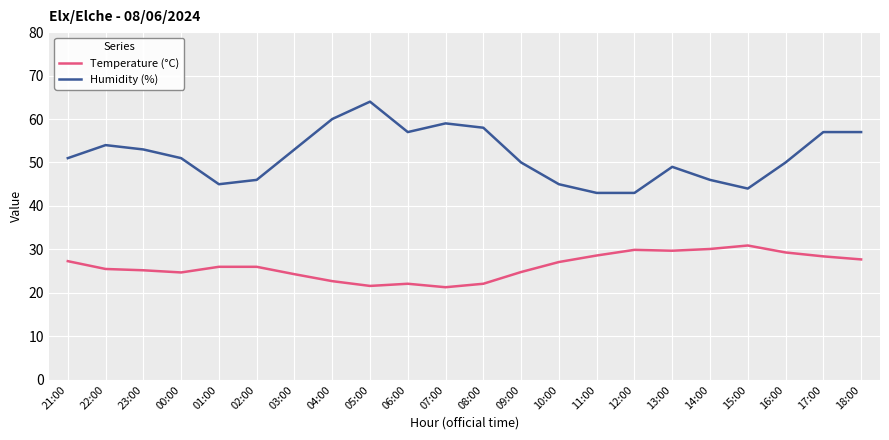

What is the sum of all Humidity (%) values?

1135.0